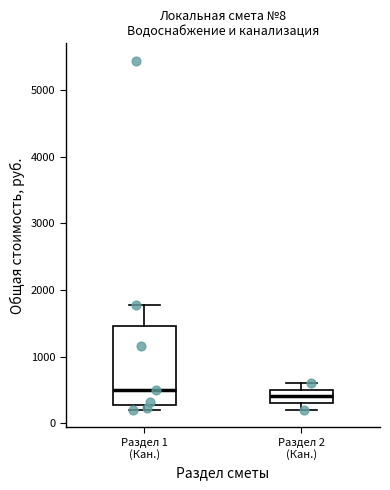

Which box is the tallest, from its lower edge to its upper edge?

Раздел 1 (Кан.)